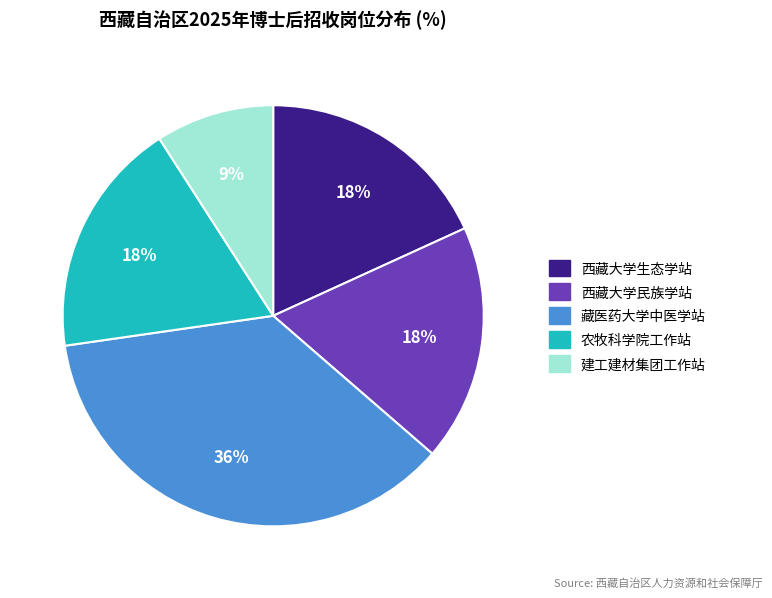

Is there a majority slice in this chart?

No